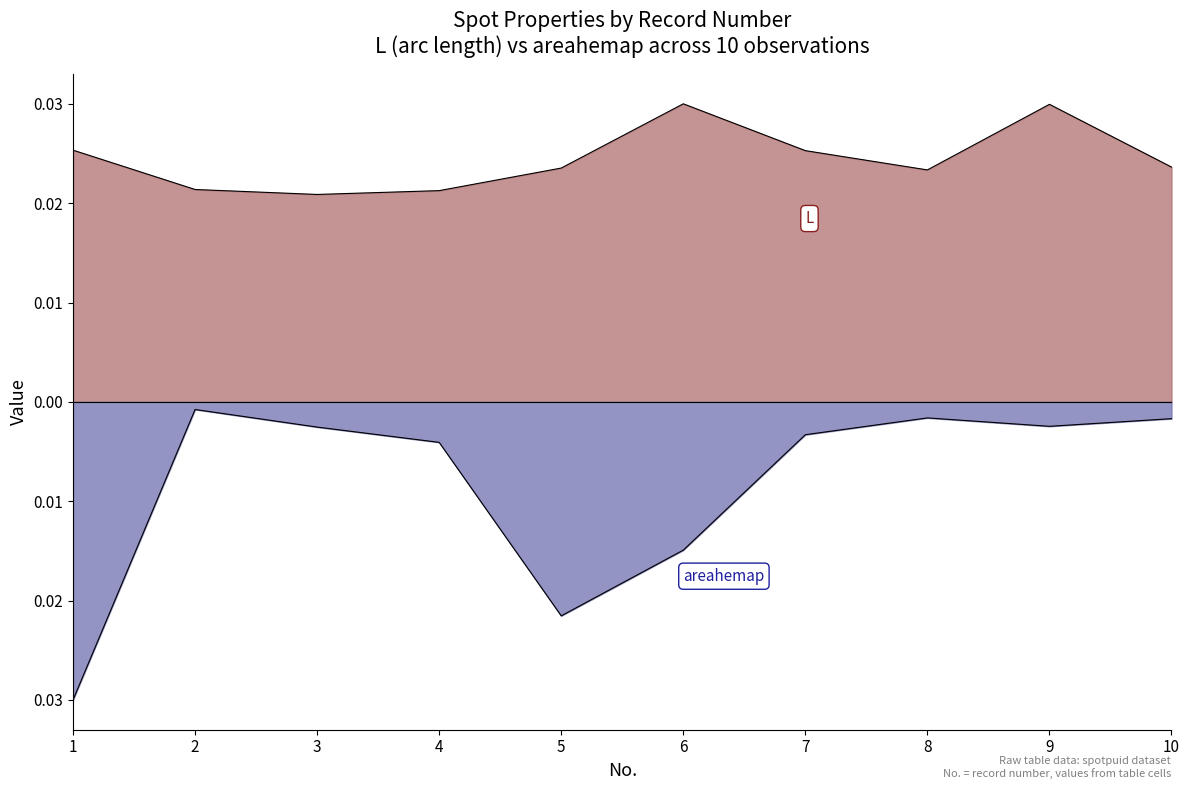

Which category has the lowest value in the areahemap series?

1